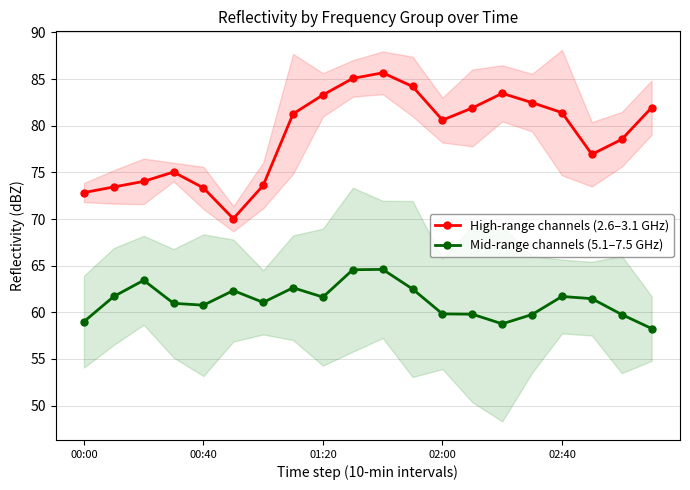

True or false: High-range channels (2.6–3.1 GHz) and Mid-range channels (5.1–7.5 GHz) intersect in this chart.

False